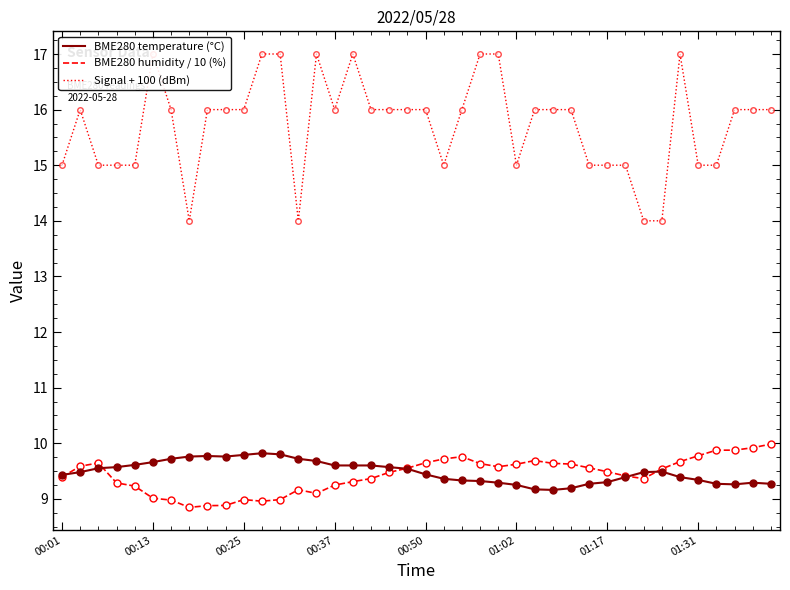

What position from the right is 24?

16